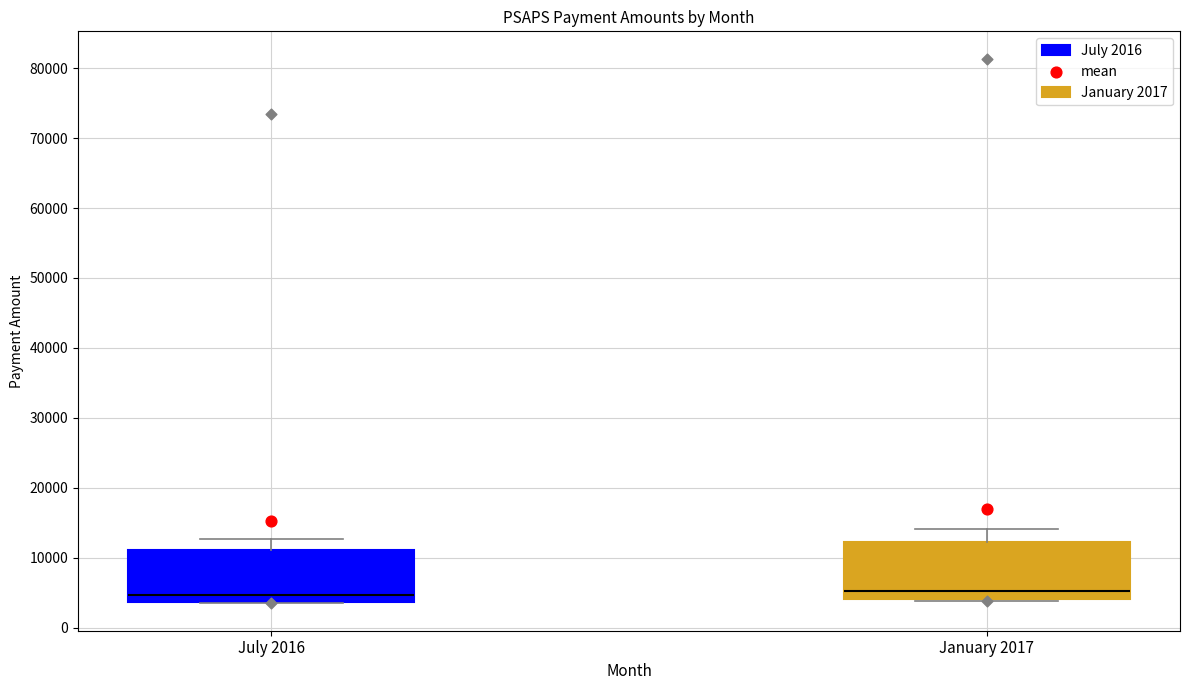

Reading left to right, read every box against the y-axis: the position of its median line, the range the box covers, and the ends of its whiskers. The values are not printed on the chart, so give them approximately, as read against the axis.

July 2016: median 5000, box 4000 to 11000, whiskers 3000 to 13000
January 2017: median 5000, box 4000 to 12000, whiskers 4000 to 14000